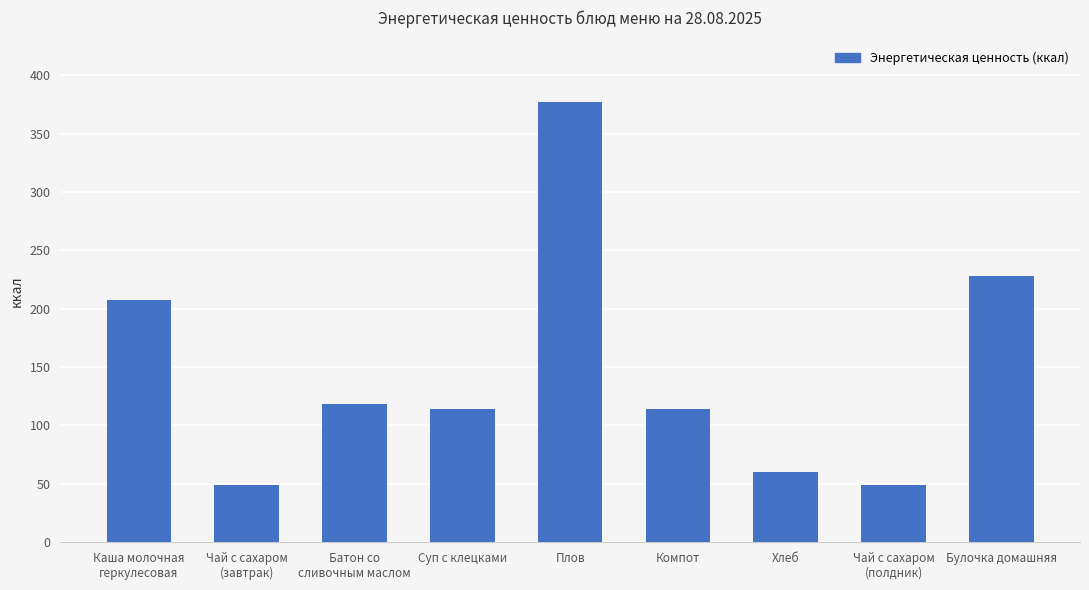

What is the change in value from Хлеб to Чай с сахаром
(полдник)?

-11.7